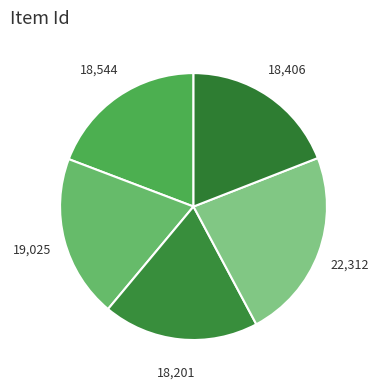

Count the number of slices in the pie.

5